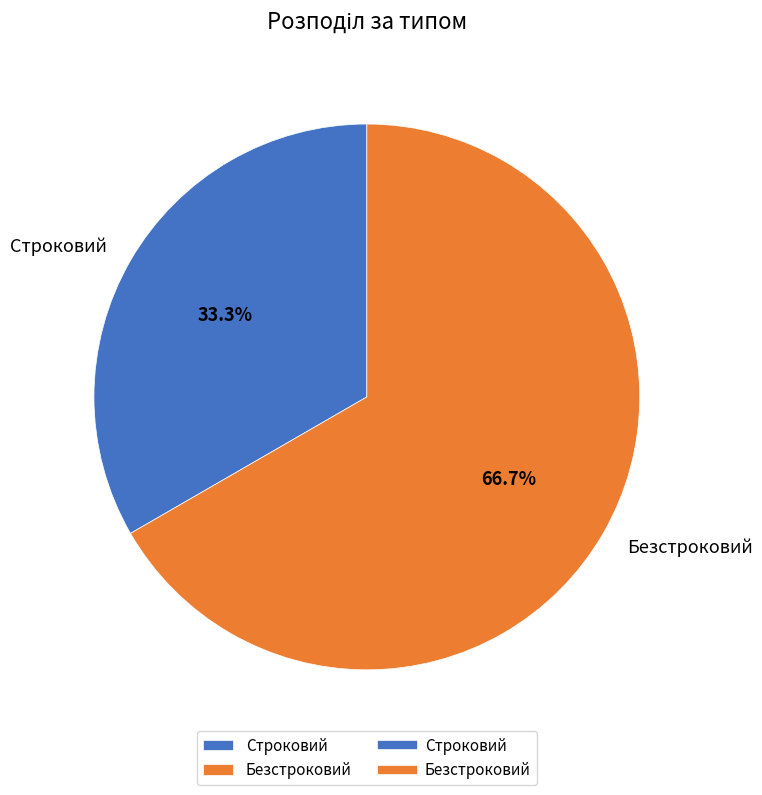

The Строковий slice represents 33% of the pie. True or false?

True